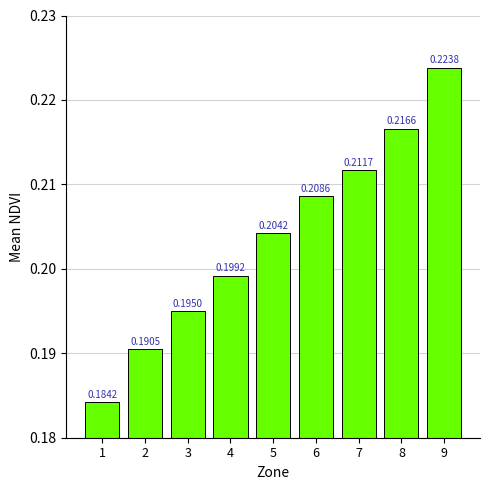

Which label corresponds to the smallest value in the chart?

1